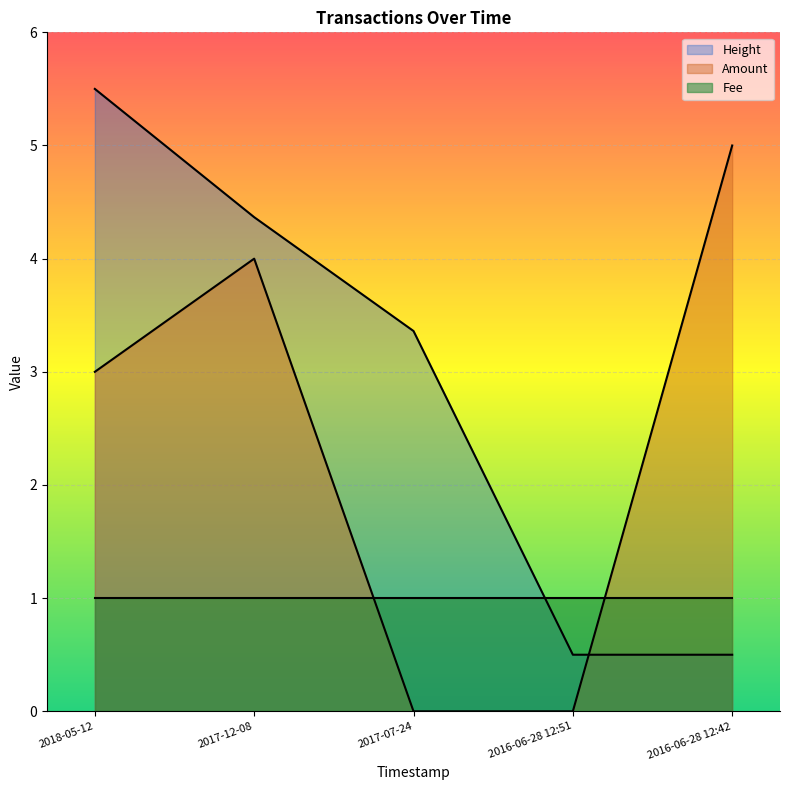

How many data points in Amount are less than 3?

2